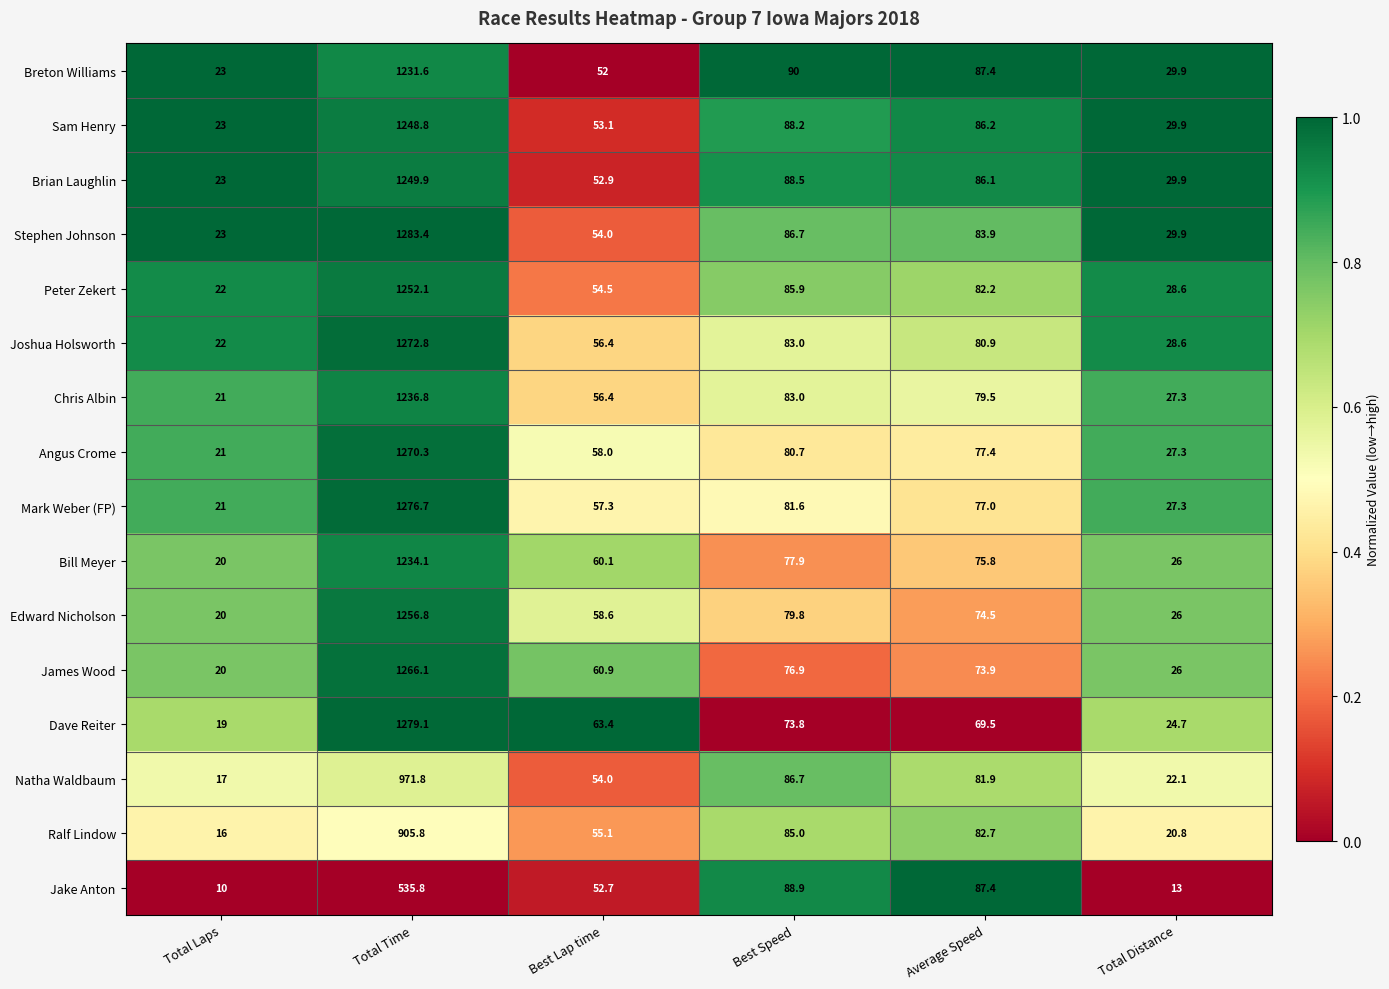

List the series in order of their peak value, highest first.

Stephen Johnson, Dave Reiter, Mark Weber (FP), Joshua Holsworth, Angus Crome, James Wood, Edward Nicholson, Peter Zekert, Brian Laughlin, Sam Henry, Chris Albin, Bill Meyer, Breton Williams, Natha Waldbaum, Ralf Lindow, Jake Anton